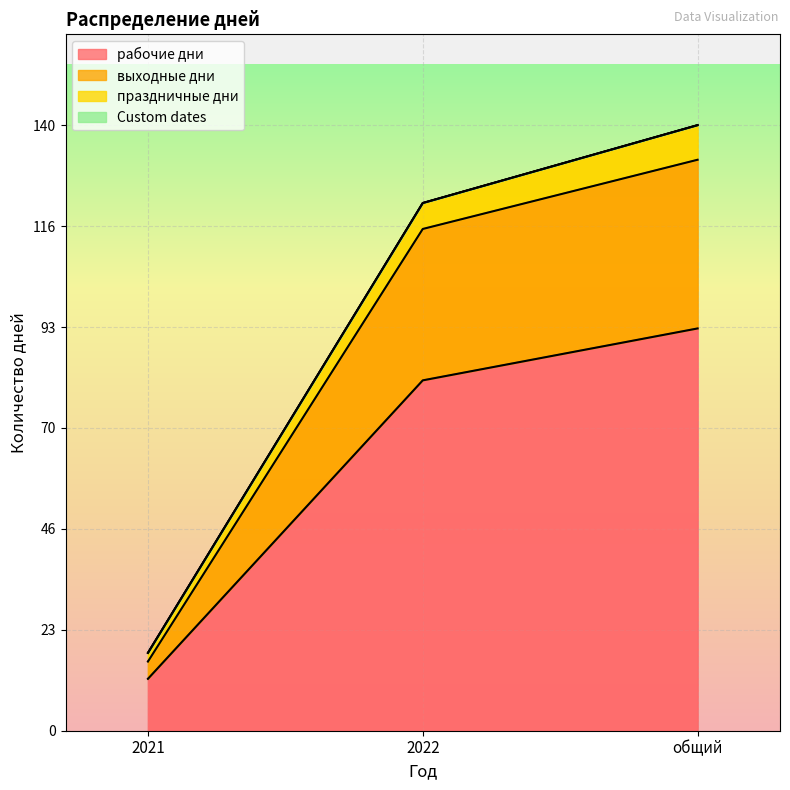

What is the average value of the рабочие дни series?

62